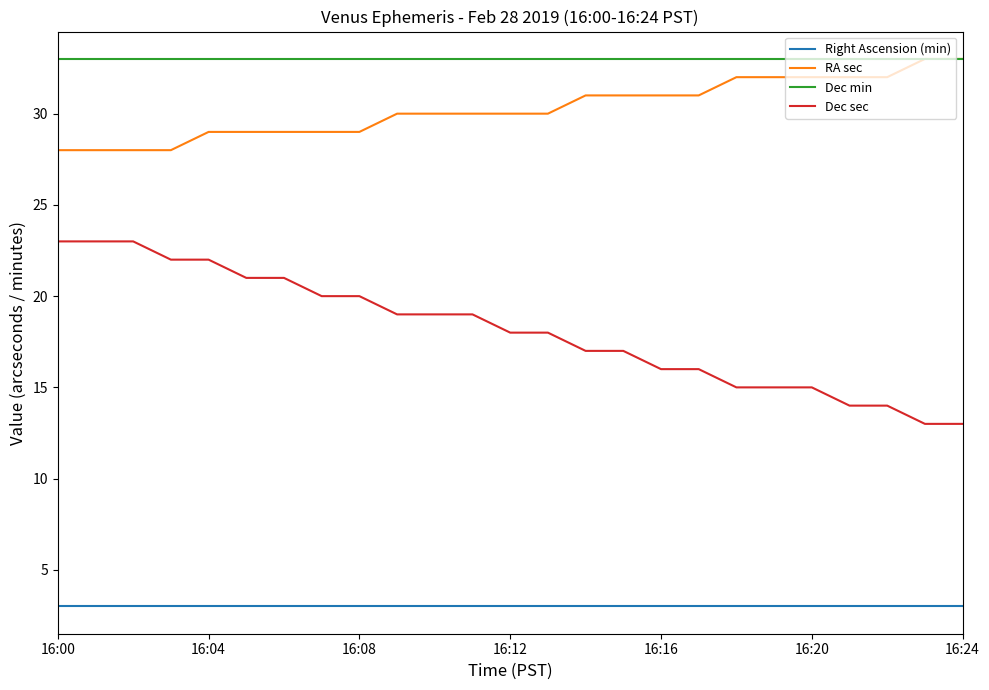

True or false: Right Ascension (min) and Dec sec intersect in this chart.

False